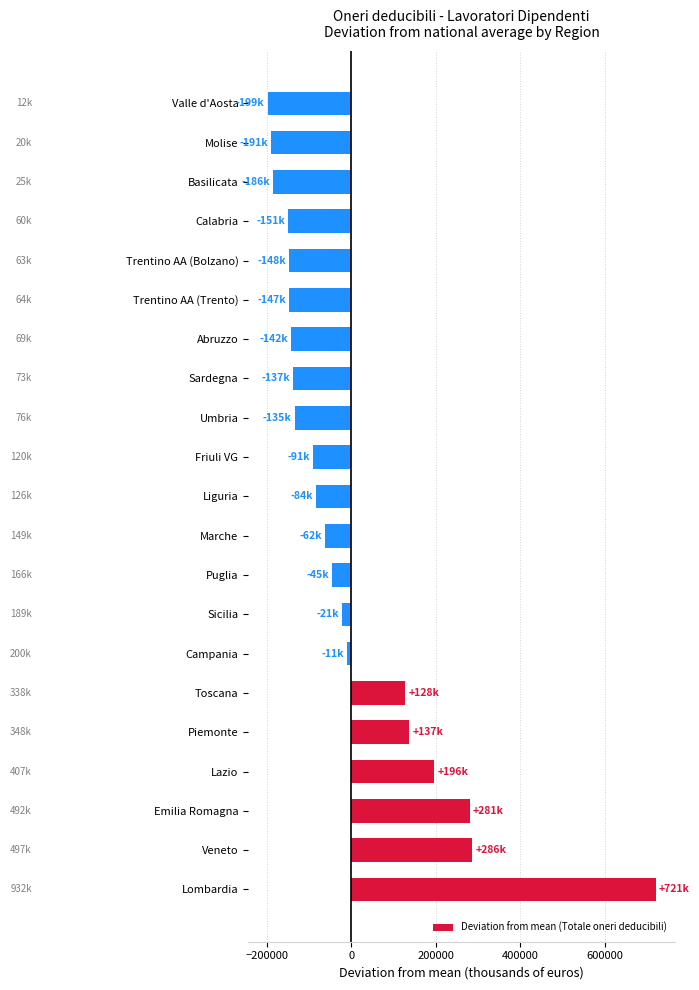

Which label corresponds to the largest value in the chart?

Lombardia